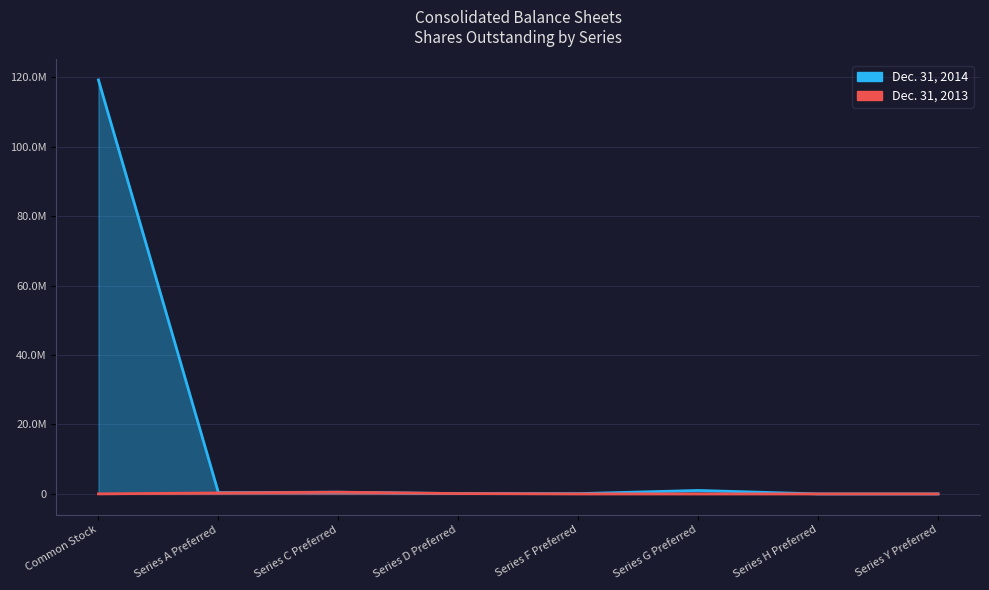

How many values in the Dec. 31, 2013 series exceed 17545?

3